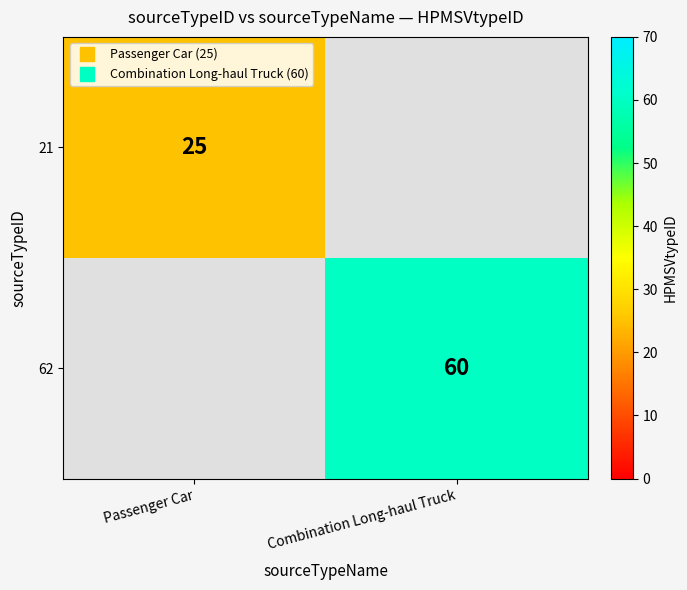

Read the 21 value at Passenger Car.

25.0